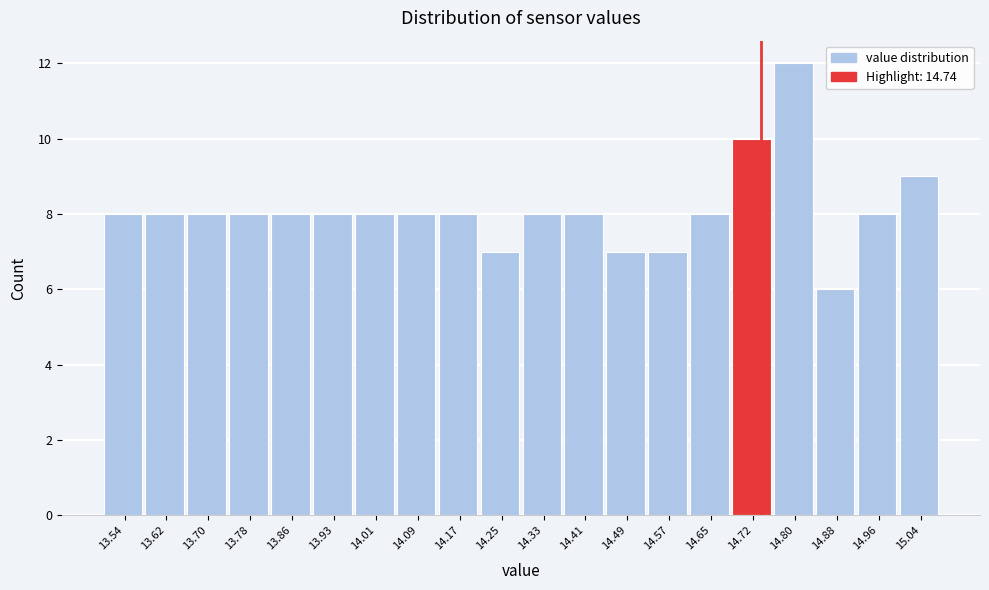

Reading left to right, list every bar in this chart as the range it spans on the x-axis followed by its height. Neither the bar edges nor the heights are printed on the chart, so give them approximately, as read against the axes.

13.500 to 13.579: 8
13.579 to 13.658: 8
13.658 to 13.737: 8
13.737 to 13.816: 8
13.816 to 13.895: 8
13.895 to 13.974: 8
13.974 to 14.053: 8
14.053 to 14.132: 8
14.132 to 14.211: 8
14.211 to 14.290: 7
14.290 to 14.369: 8
14.369 to 14.448: 8
14.448 to 14.527: 7
14.527 to 14.606: 7
14.606 to 14.685: 8
14.685 to 14.764: 10
14.764 to 14.843: 12
14.843 to 14.922: 6
14.922 to 15.001: 8
15.001 to 15.080: 9